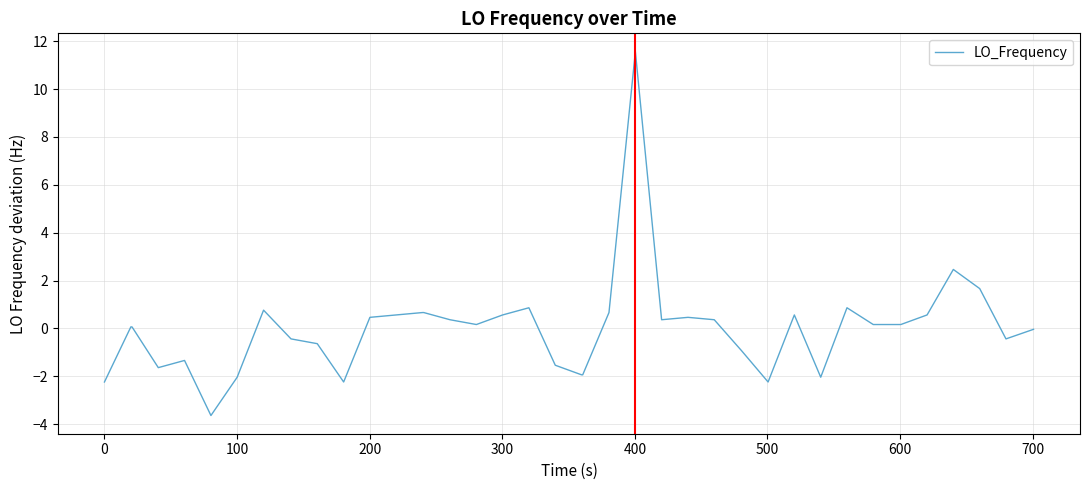

What is the difference between the maximum and minimum values?

15.2